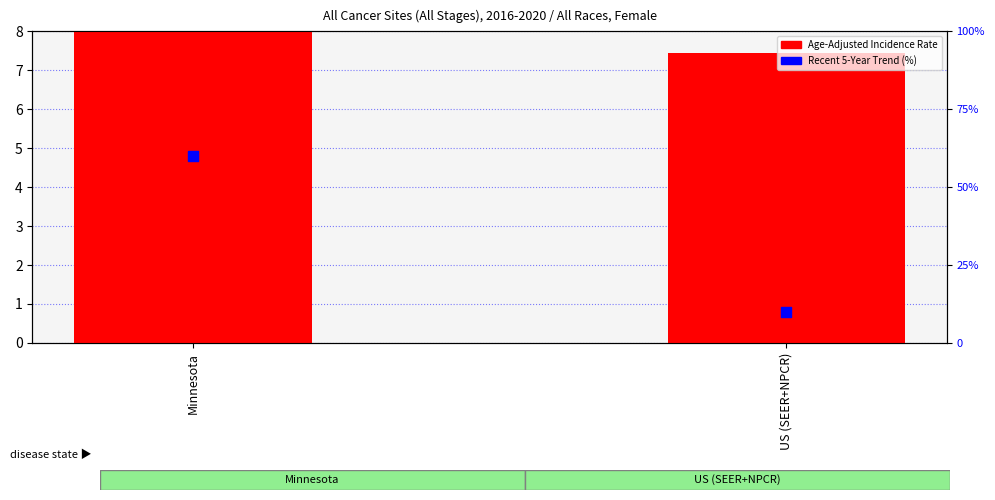

At which category is the sum across all series the highest?

Minnesota